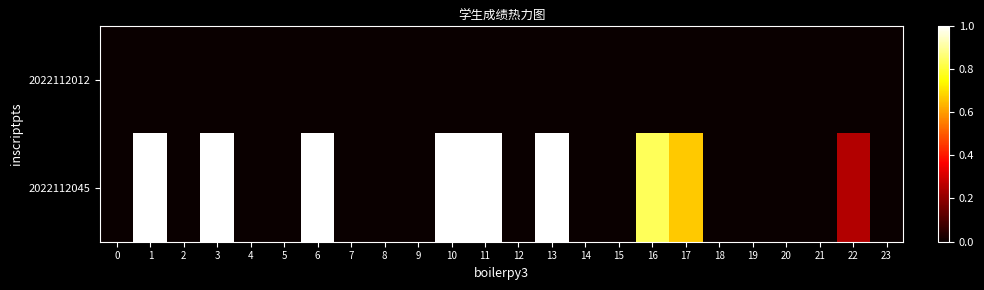

What is the greatest value displayed?

1.0